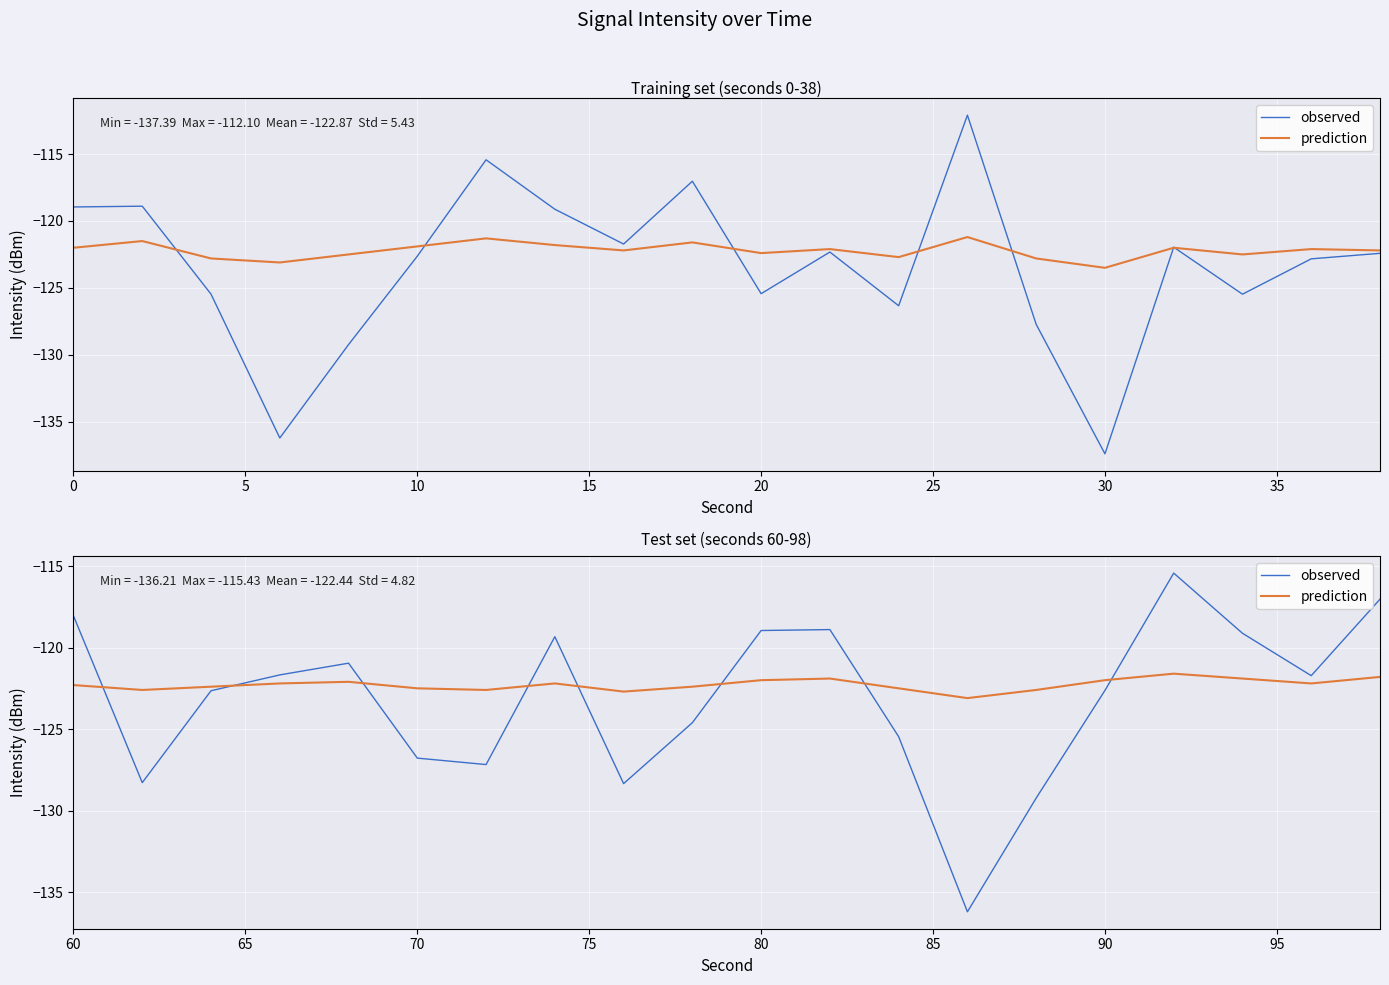

What is the total value across all series at 5?

-250.9